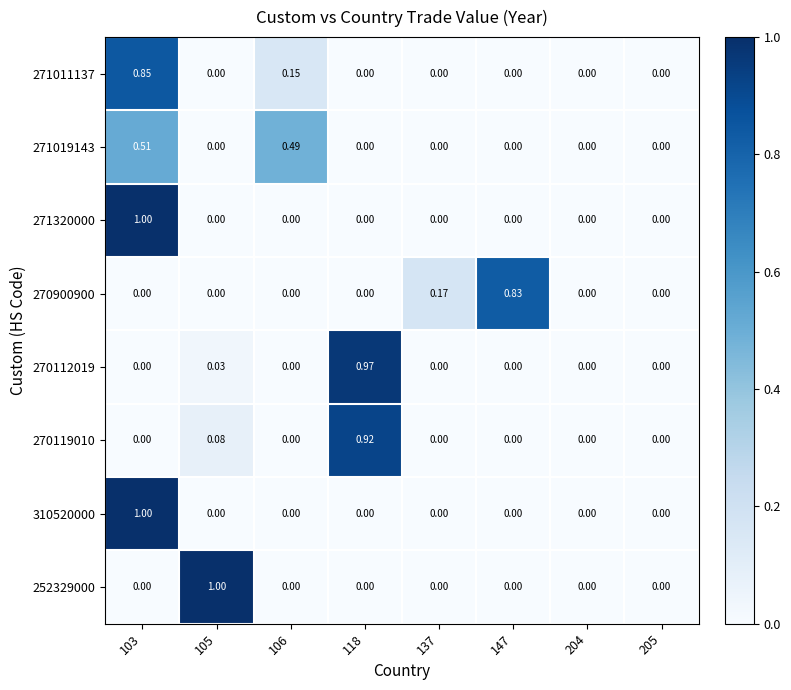

Which series changed the most between 106 and 118?

270112019